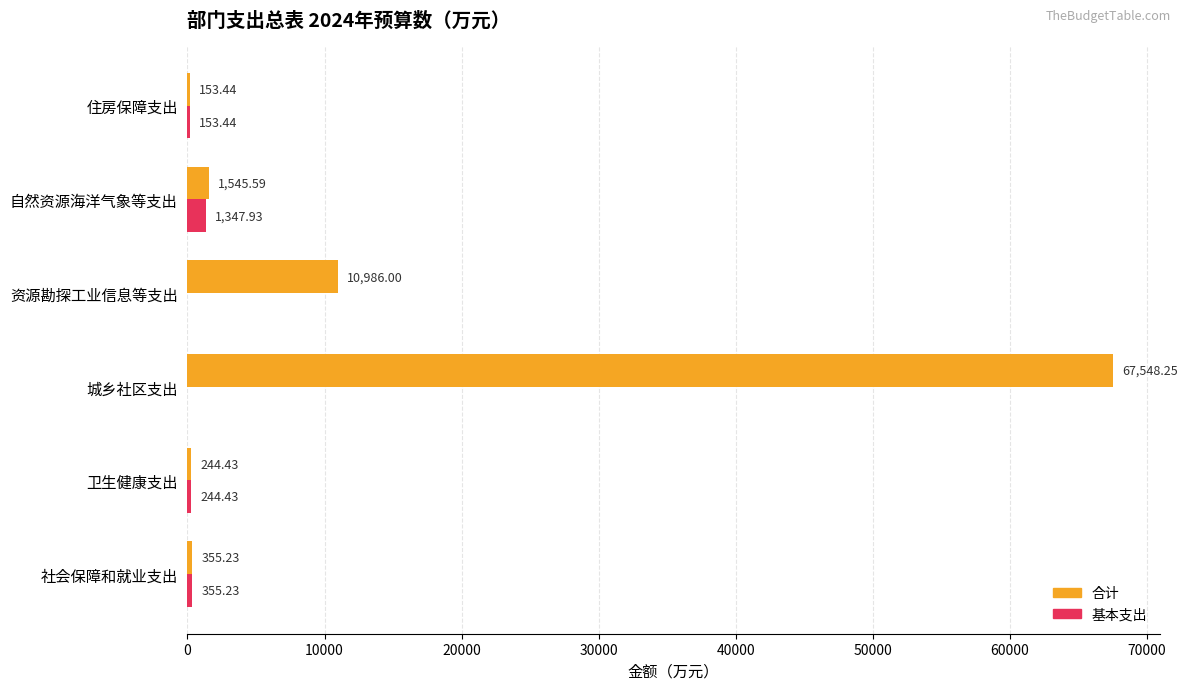

What is the total value across all series at 社会保障和就业支出?

710.5